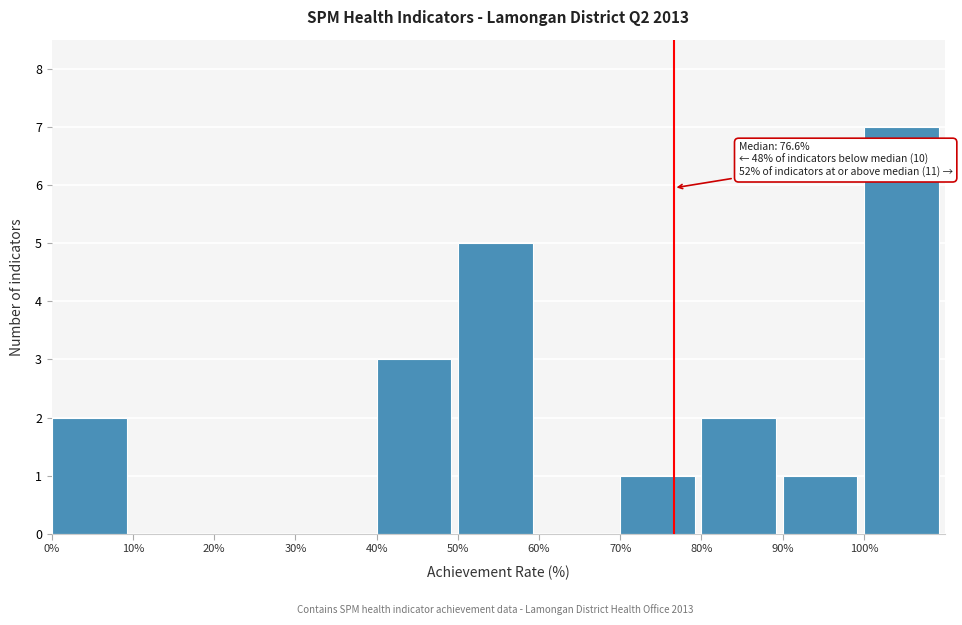

Over which range of the x-axis is the bar tallest?

100 to 110